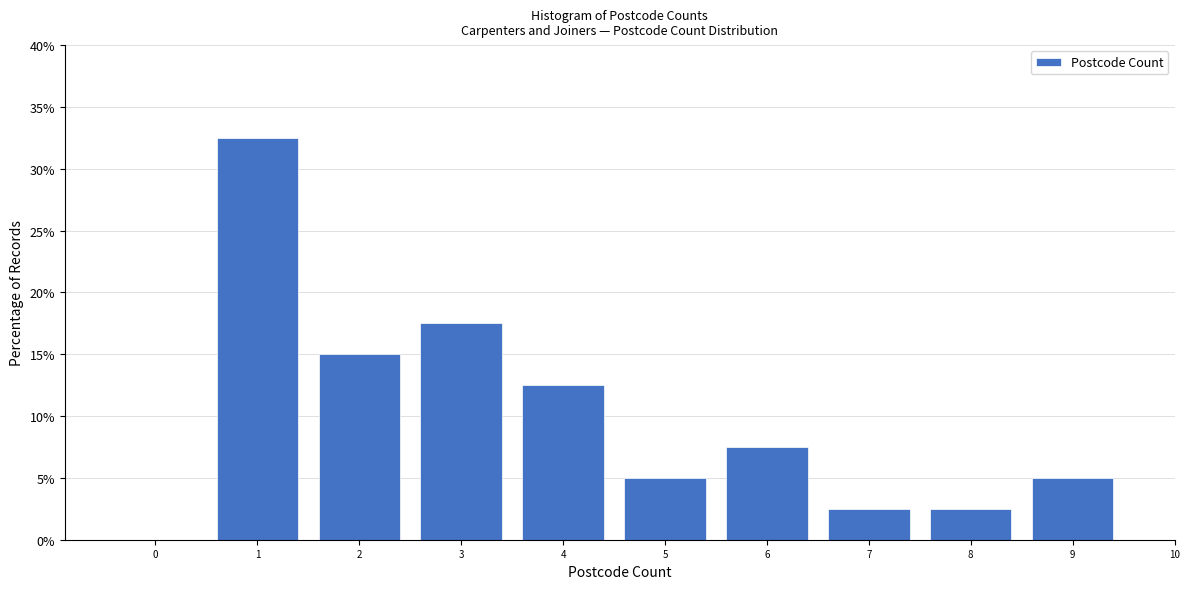

Reading left to right, transcribe all the data shown in this chart.

0=0.0	1=32.5	2=15.0	3=17.5	4=12.5	5=5.0	6=7.5	7=2.5	8=2.5	9=5.0